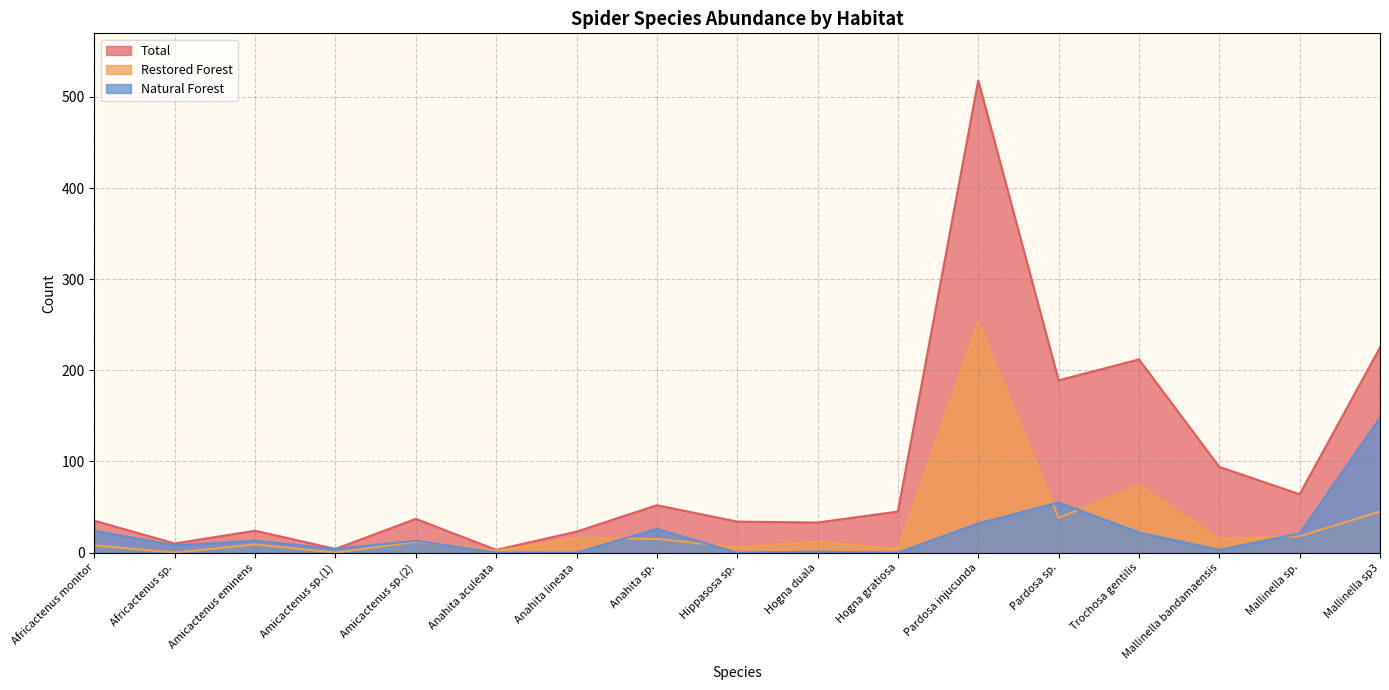

Where does the Restored Forest series first go above 12?

Anahita lineata